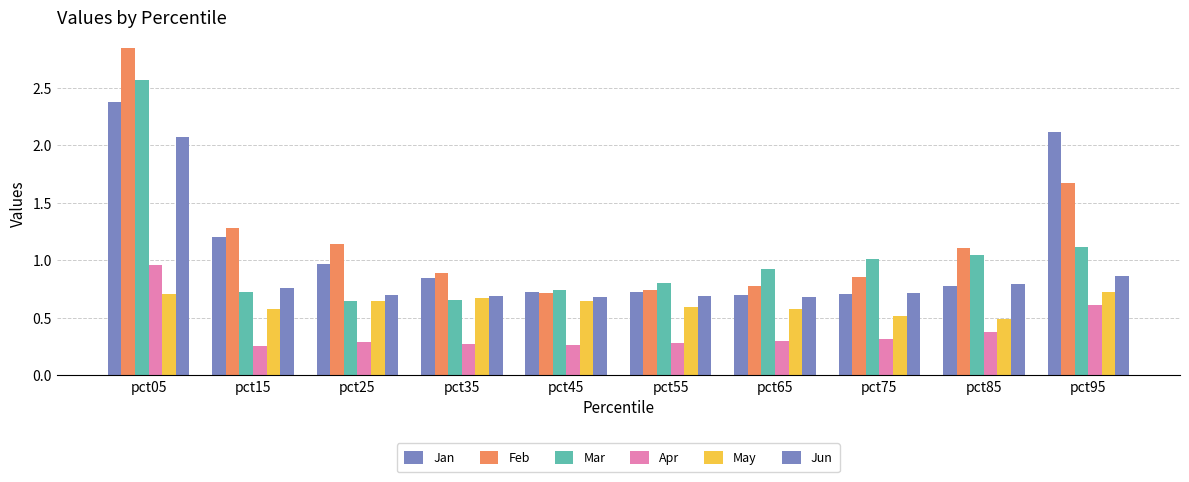

What is the difference between the highest and lowest values at pct15?

1.0